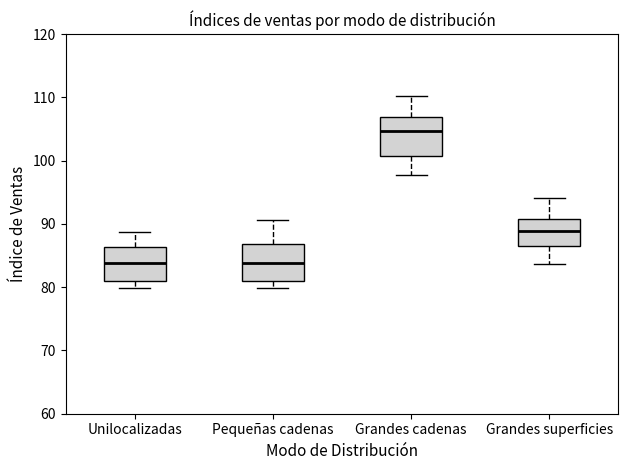

Which box's median line is the highest?

Grandes cadenas